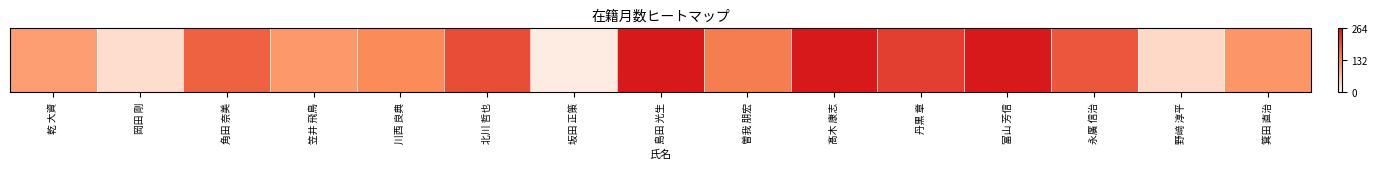

Is it true that the value at 角田 奈美 is 45?

False